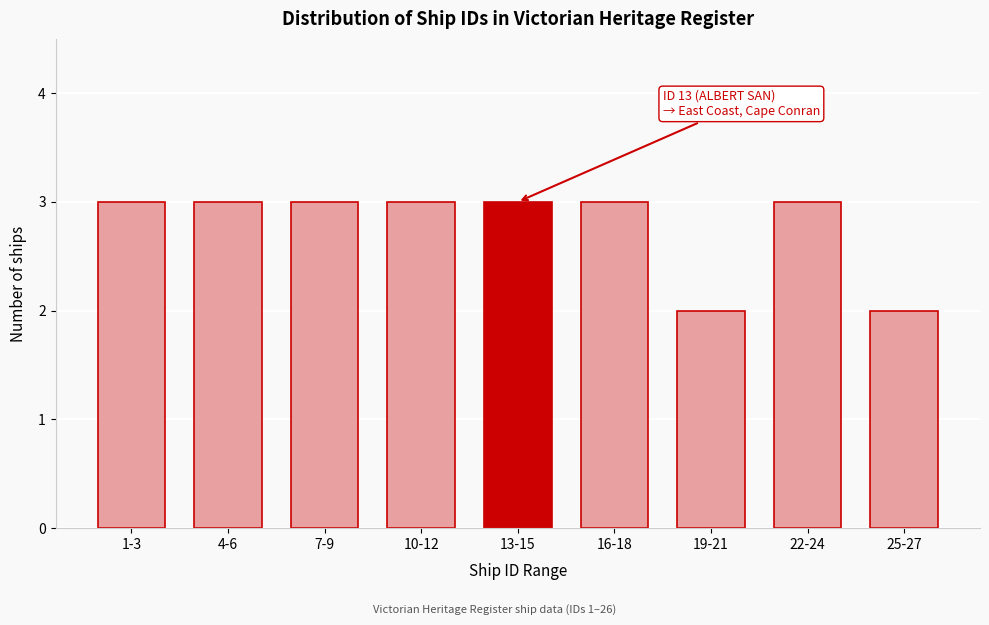

Reading left to right, extract all data points from this chart.

1-3=3	4-6=3	7-9=3	10-12=3	13-15=3	16-18=3	19-21=2	22-24=3	25-27=2